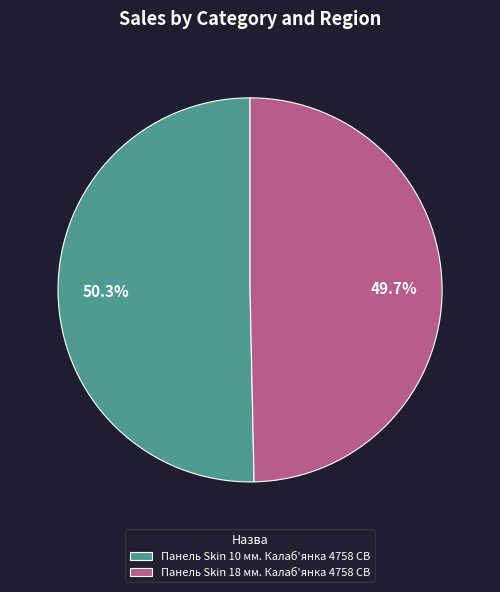

To the nearest percent, what is the difference between the largest and smallest slice percentages?

1%